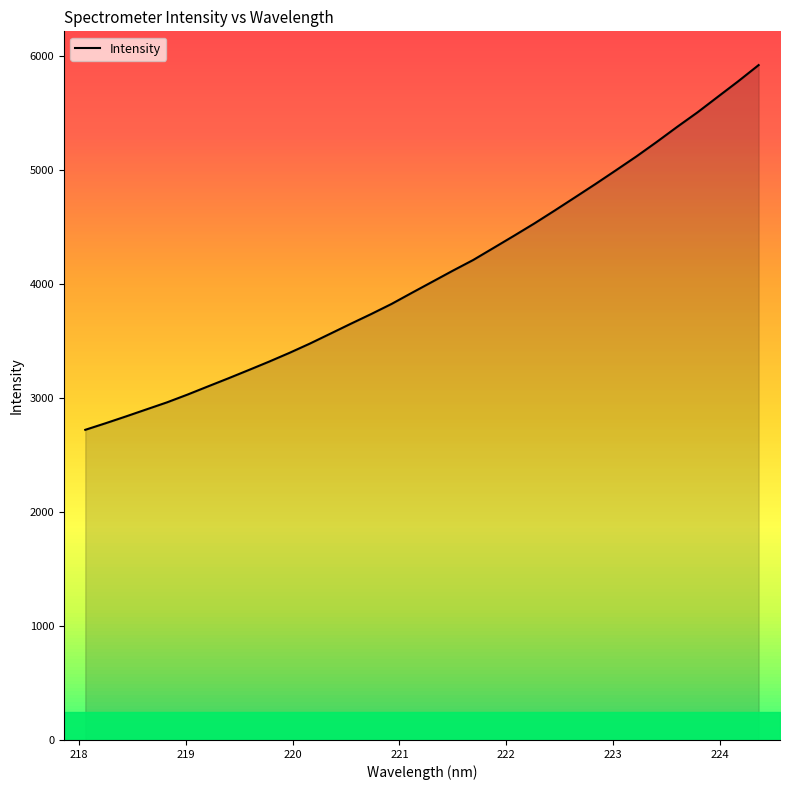

Is it true that the value at 221 is 2072.0?

False